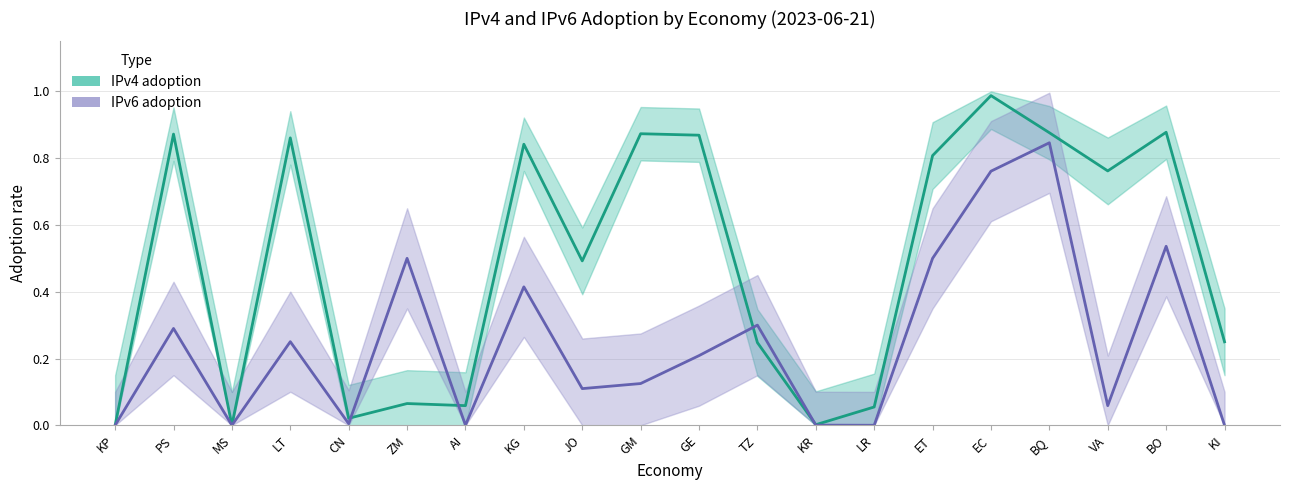

At how many categories does at least one series exceed 0?

18